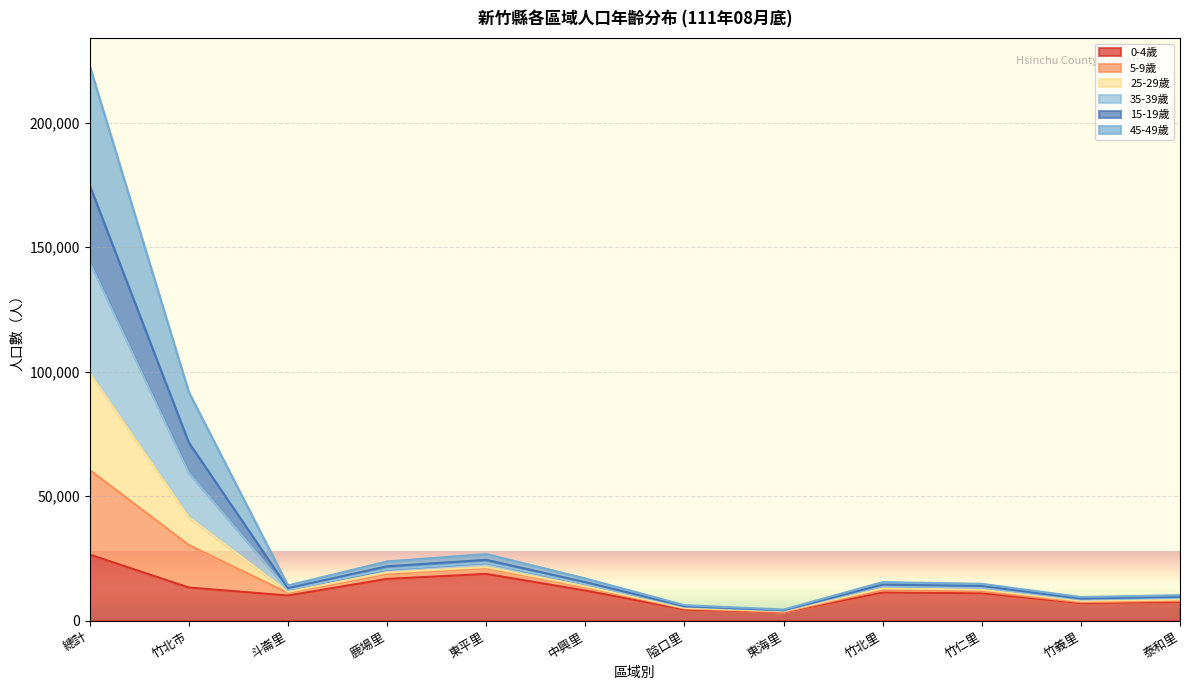

True or false: 35-39歲 and 25-29歲 cross at least once.

False